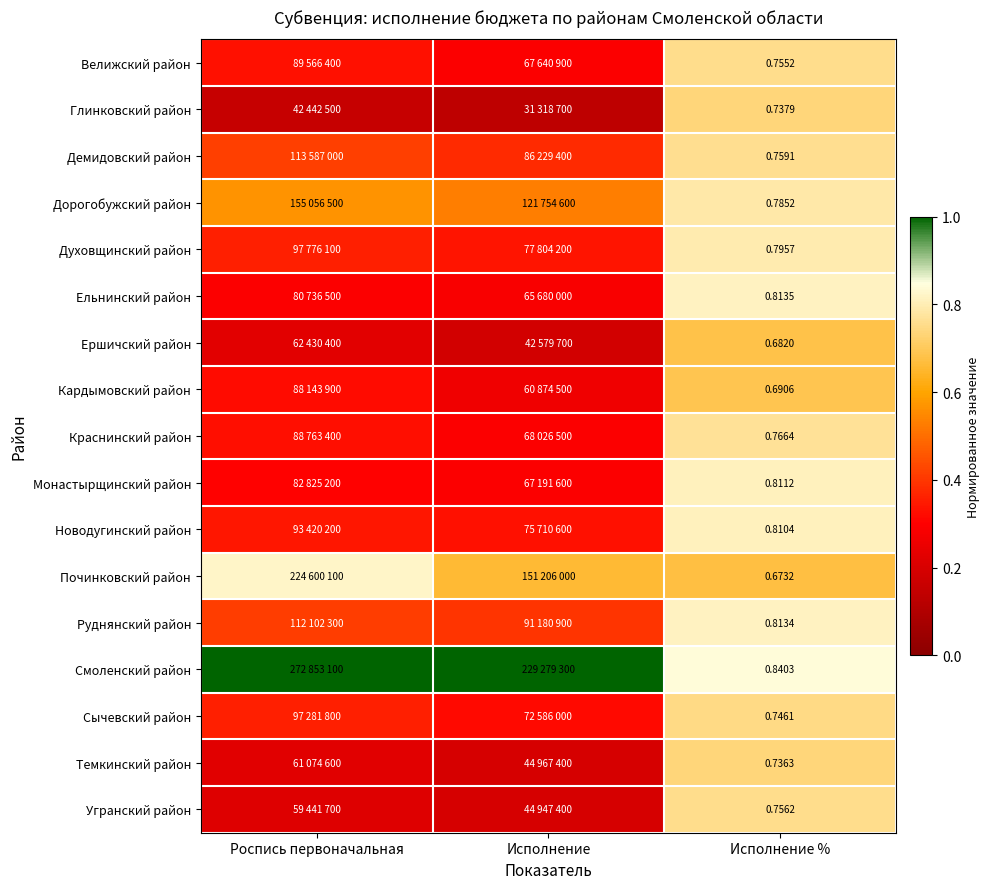

At Исполнение %, list the series in order from largest to smallest.

Смоленский район, Ельнинский район, Руднянский район, Монастырщинский район, Новодугинский район, Духовщинский район, Дорогобужский район, Краснинский район, Демидовский район, Угранский район, Велижский район, Сычевский район, Глинковский район, Темкинский район, Кардымовский район, Ершичский район, Починковский район